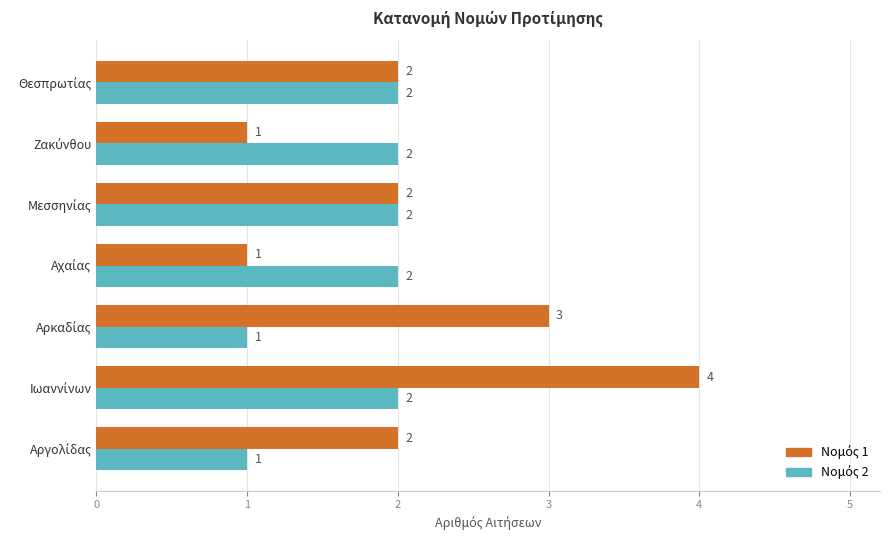

At how many categories does at least one series exceed 1?

7